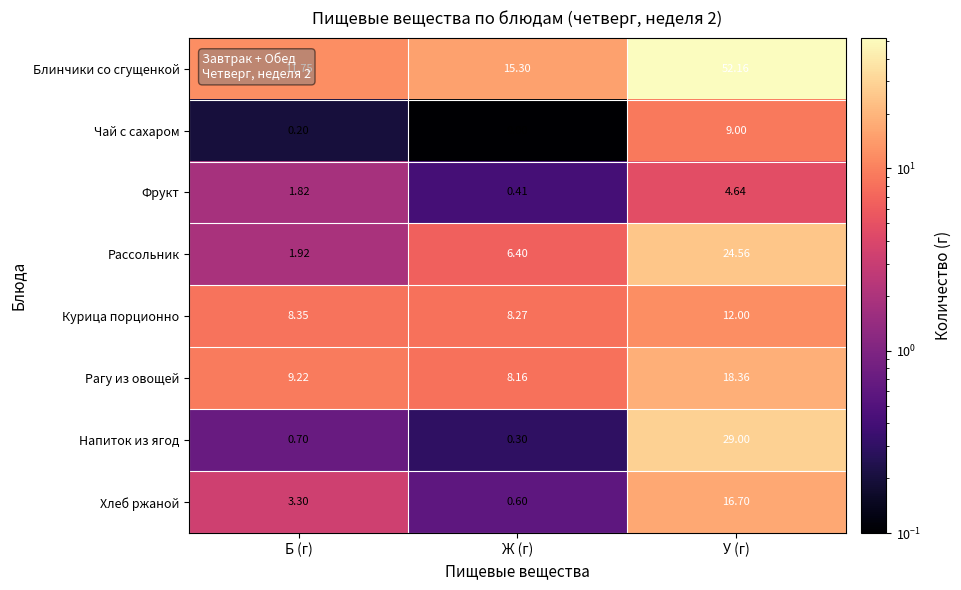

List the series in order of their peak value, highest first.

Блинчики со сгущенкой, Напиток из ягод, Рассольник, Рагу из овощей, Хлеб ржаной, Курица порционно, Чай с сахаром, Фрукт